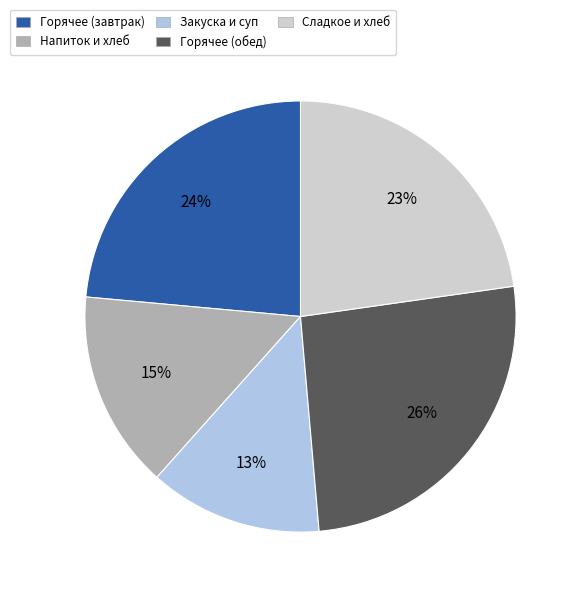

Combined, do Закуска и суп and Горячее (обед) account for over 50%?

No